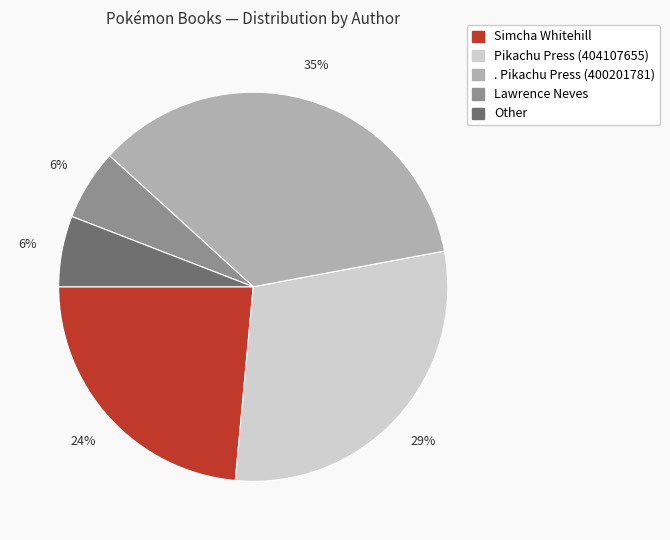

How many segments does this pie chart have?

5